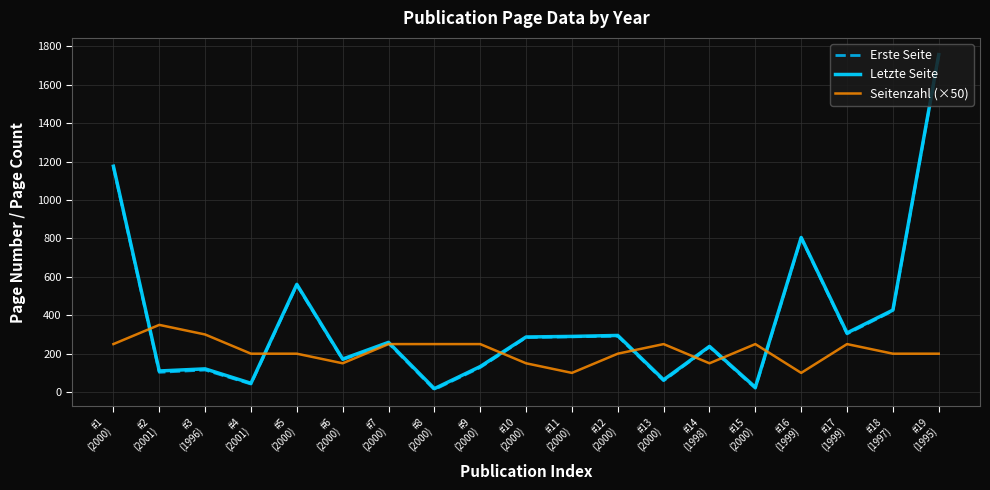

Which series has the largest range (max minus min)?

Erste Seite